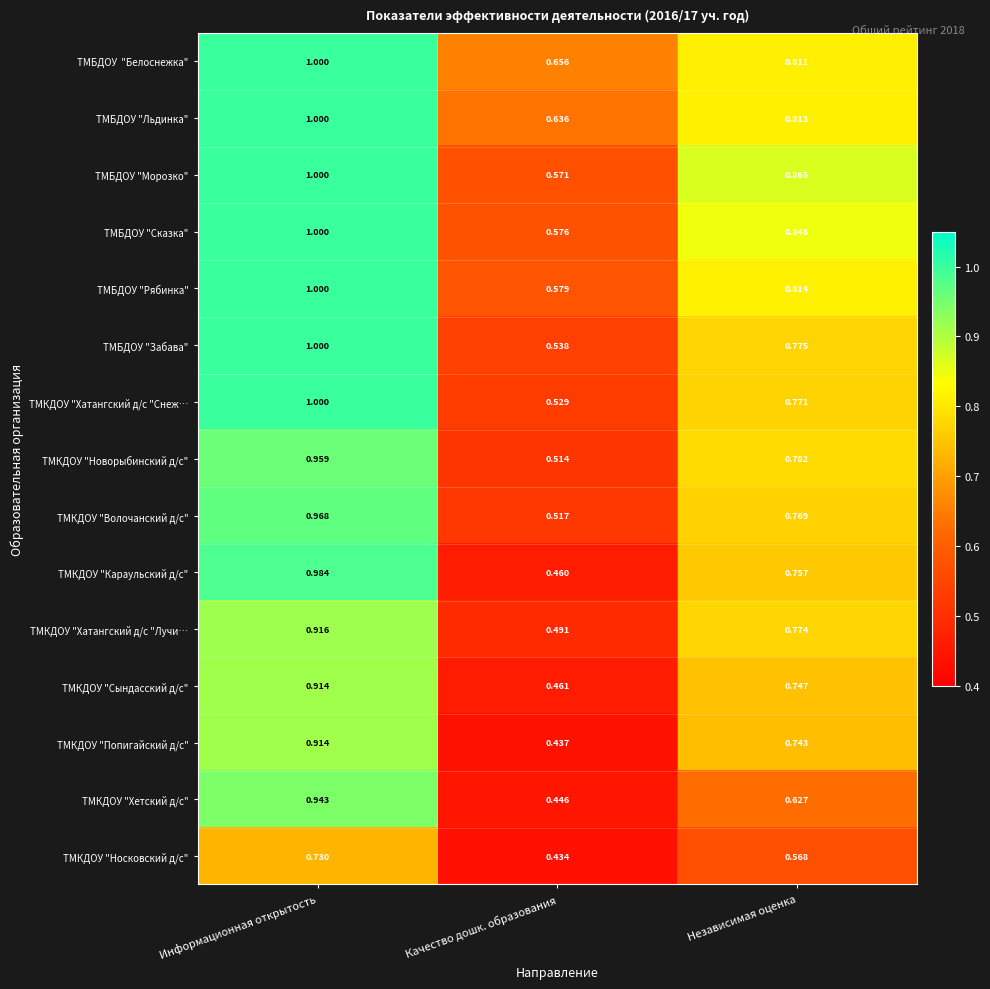

Which category has the highest value across all series?

Информационная открытость